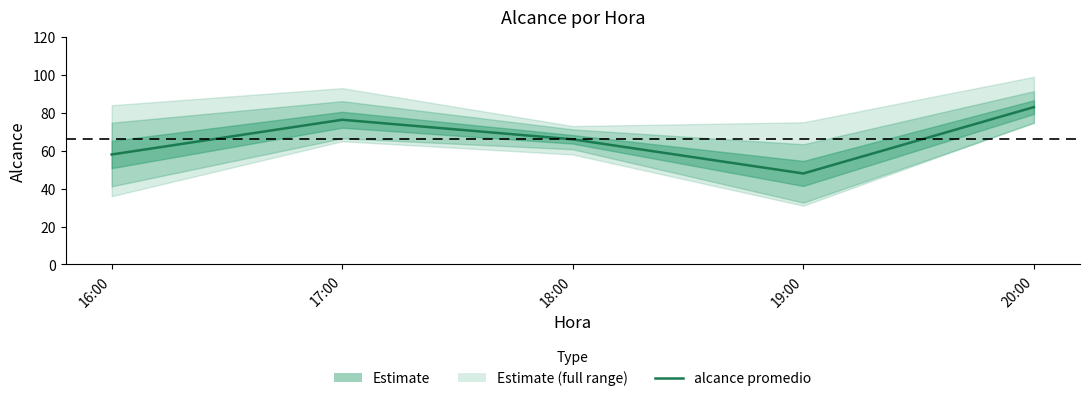

Where is the first local minimum?

19:00